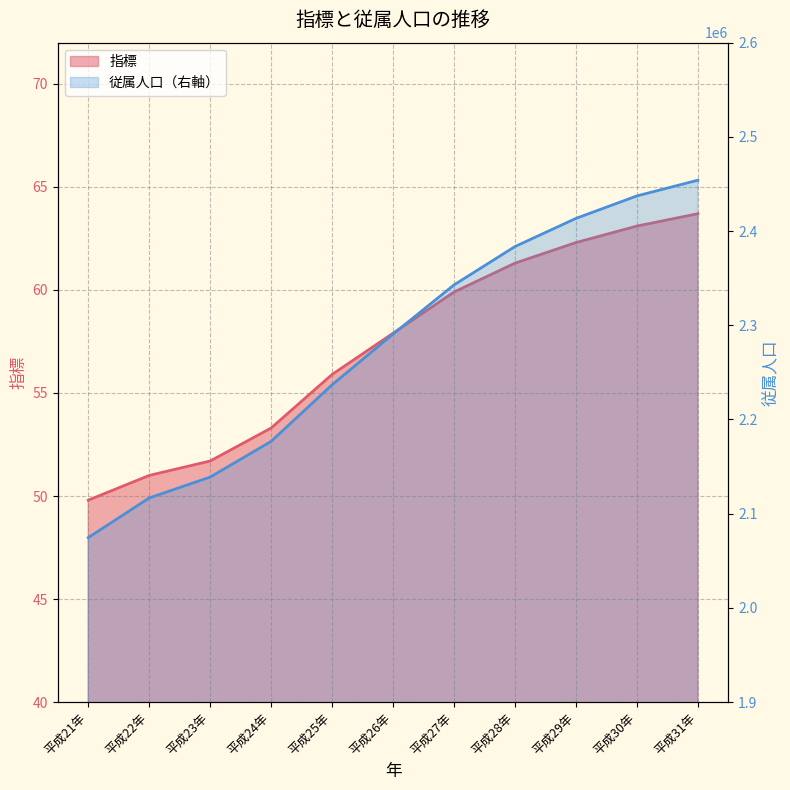

What is the total value across all series at 平成22年?

2116764.0